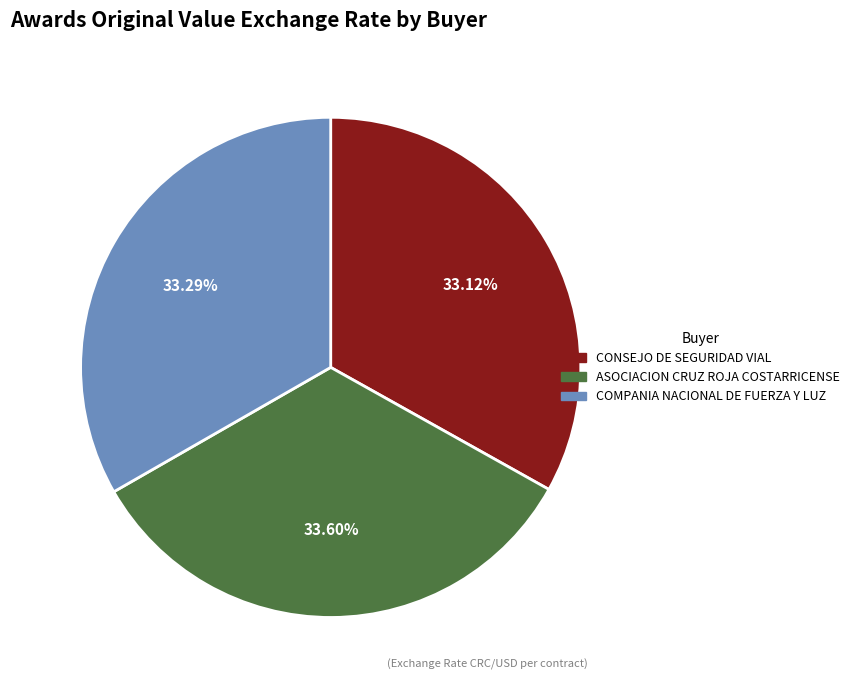

Is there a majority slice in this chart?

No